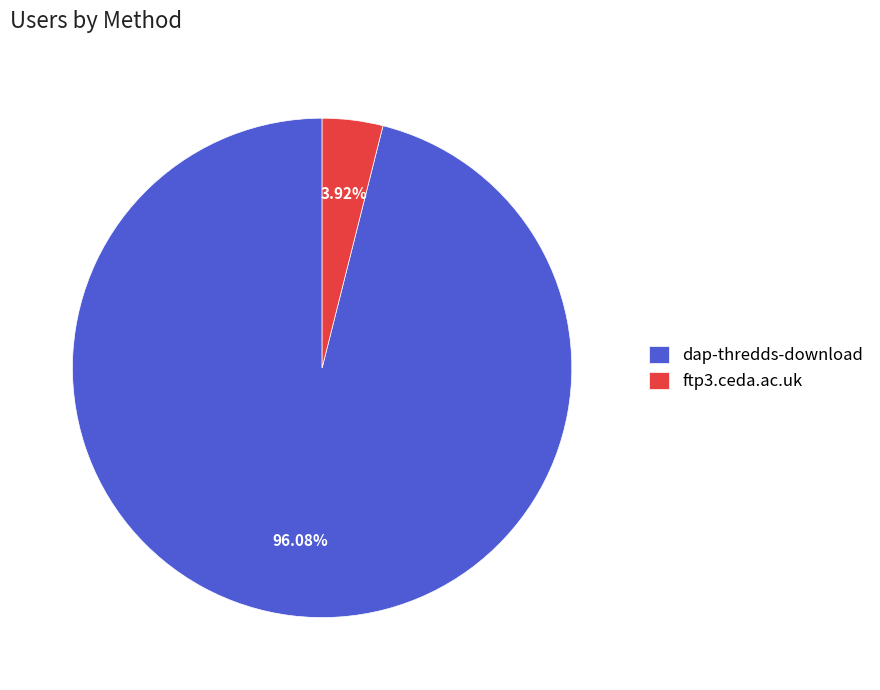

To the nearest percent, what portion does ftp3.ceda.ac.uk represent?

4%